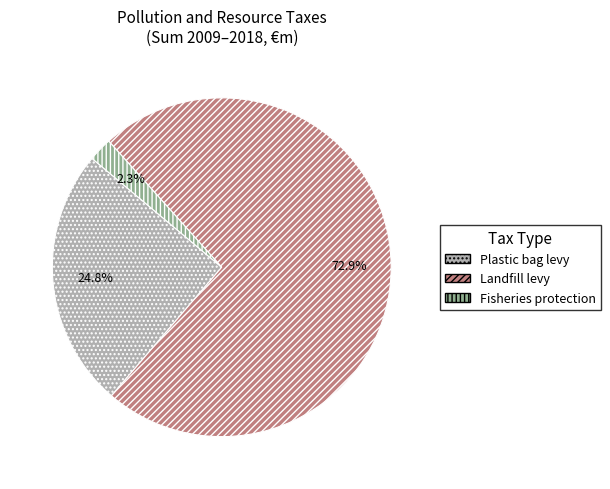

Is there a majority slice in this chart?

Yes